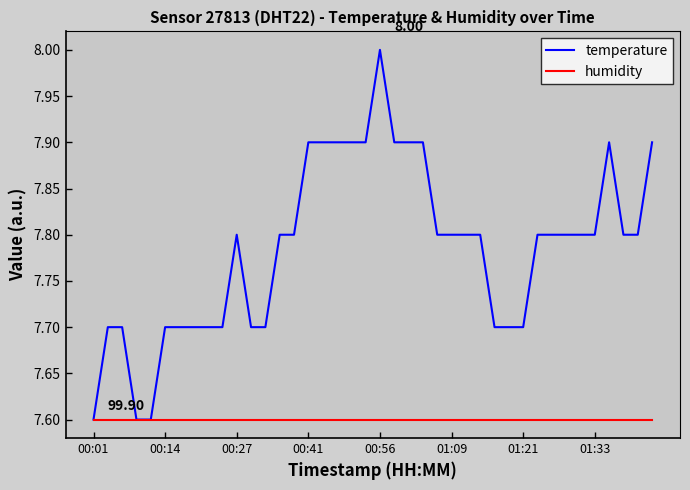

List the series in order of their overall mean, lowest first.

humidity, temperature